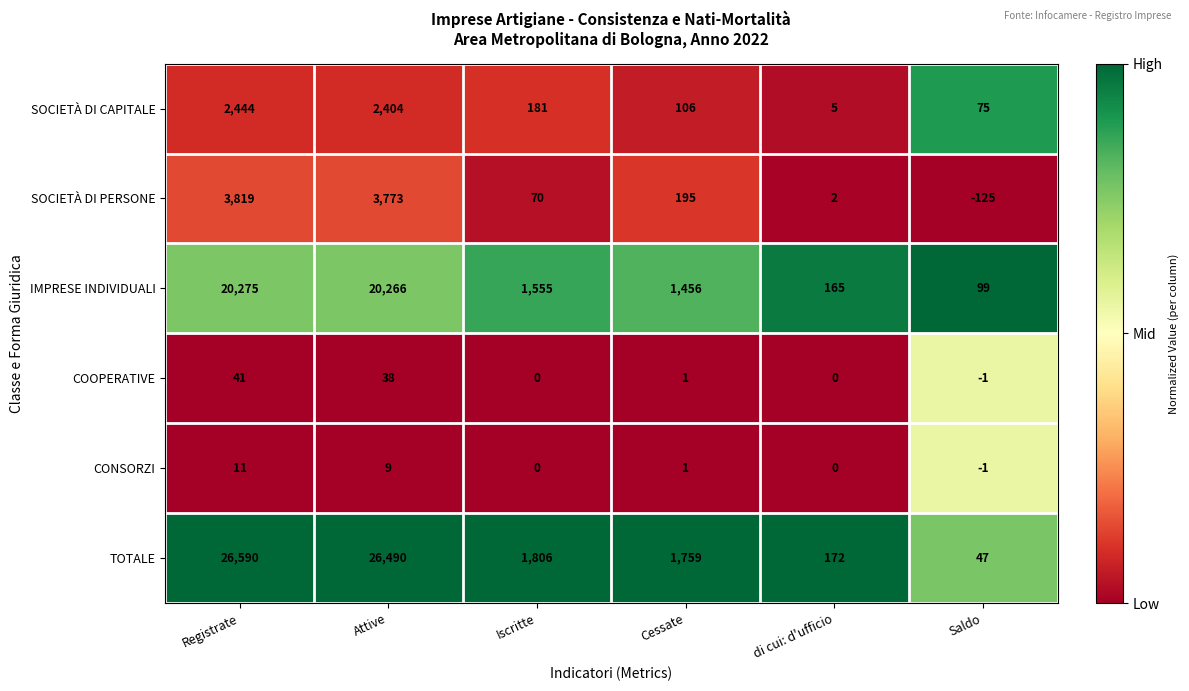

At which label is COOPERATIVE closest to 20?

Attive